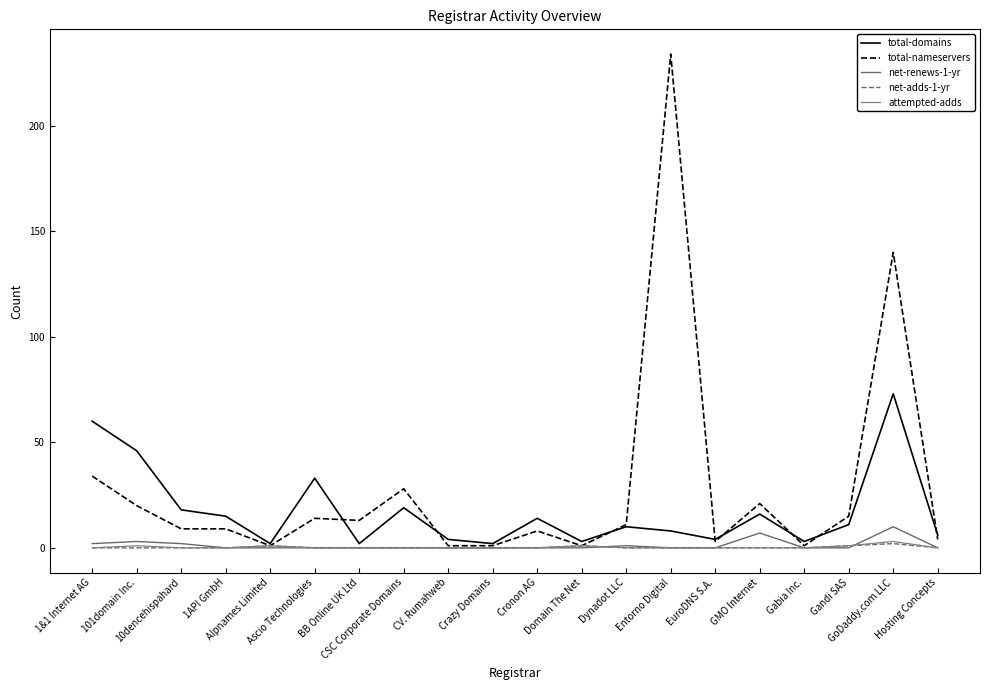

What is the sum of all net-renews-1-yr values?

25